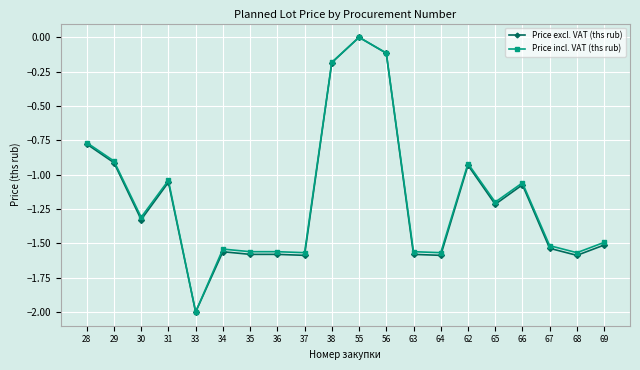

Is the value of Price incl. VAT (ths rub) at 34 greater than the value of Price excl. VAT (ths rub) at 55?

No